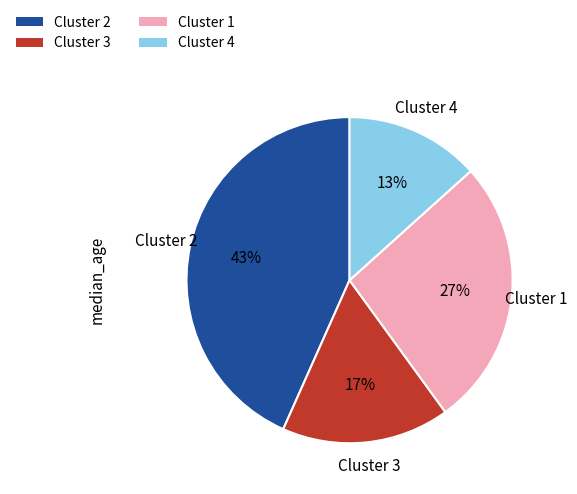

To the nearest percent, what is the difference between the largest and smallest slice percentages?

30%